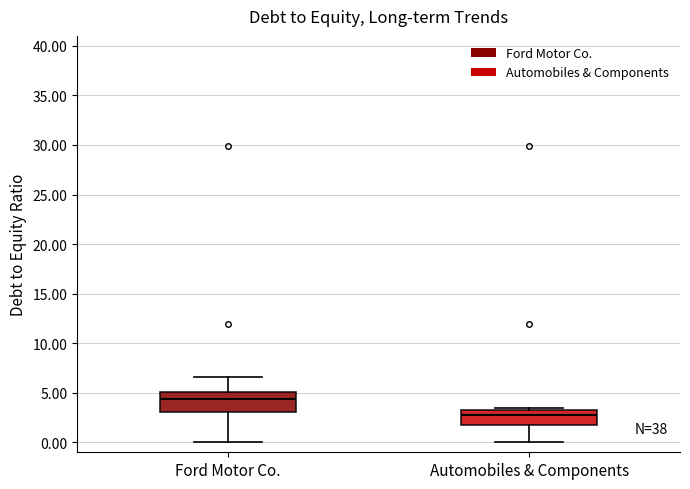

Reading left to right, read every box against the y-axis: the position of its median line, the range the box covers, and the ends of its whiskers. The values are not printed on the chart, so give them approximately, as read against the axis.

Ford Motor Co.: median 4.5, box 3.0 to 5.0, whiskers 0.0 to 6.5
Automobiles & Components: median 3.0, box 1.5 to 3.5, whiskers 0.0 to 3.5 (just above the box's upper edge)